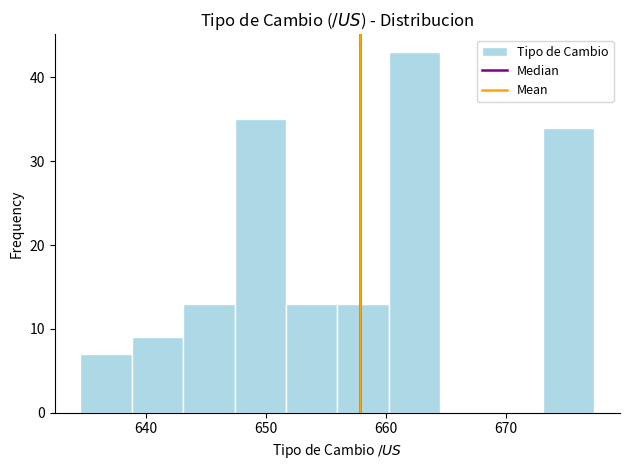

How tall is the bar that spans 643 to 647 on the x-axis? Neither the bar edges nor the heights are printed on the chart, so give them approximately, as read against the axes.

13